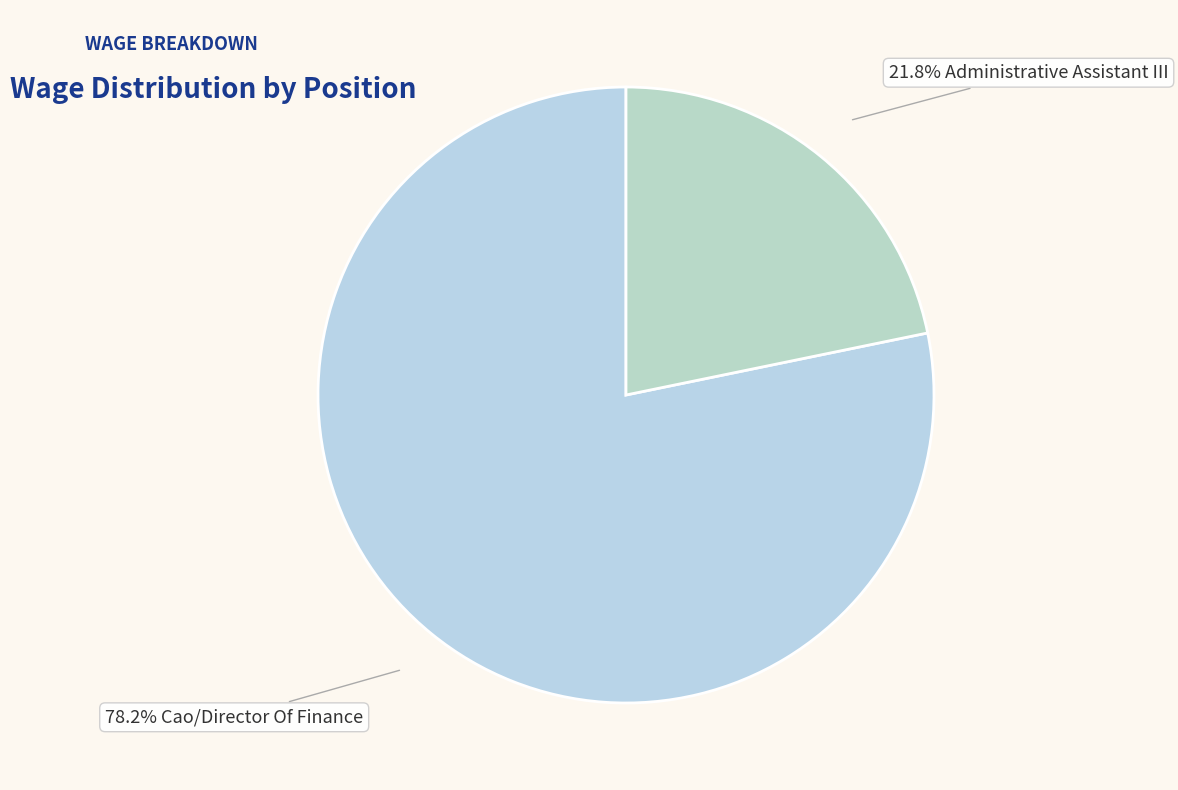

How many segments does this pie chart have?

2